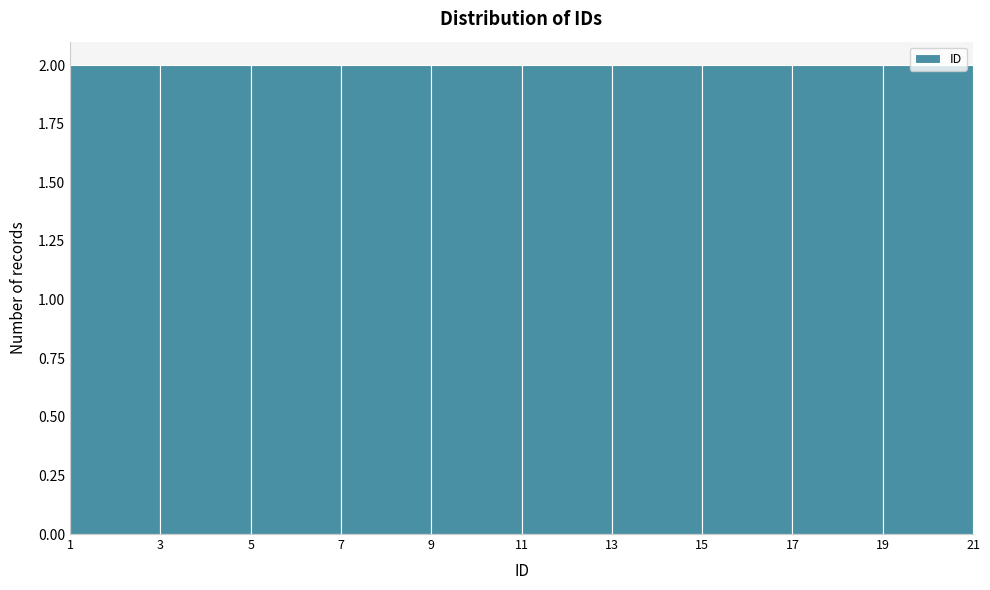

How tall is the bar that spans 13 to 15 on the x-axis? The values are not printed on the chart, so give them approximately, as read against the axis.

2